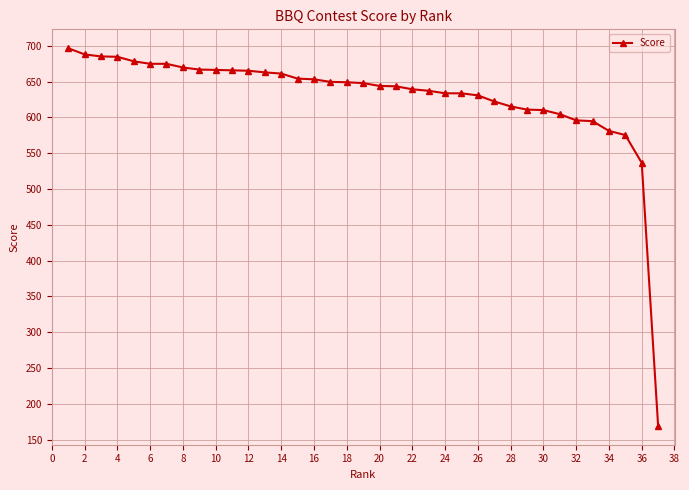

Is this an area chart (filled region under the line)?

No